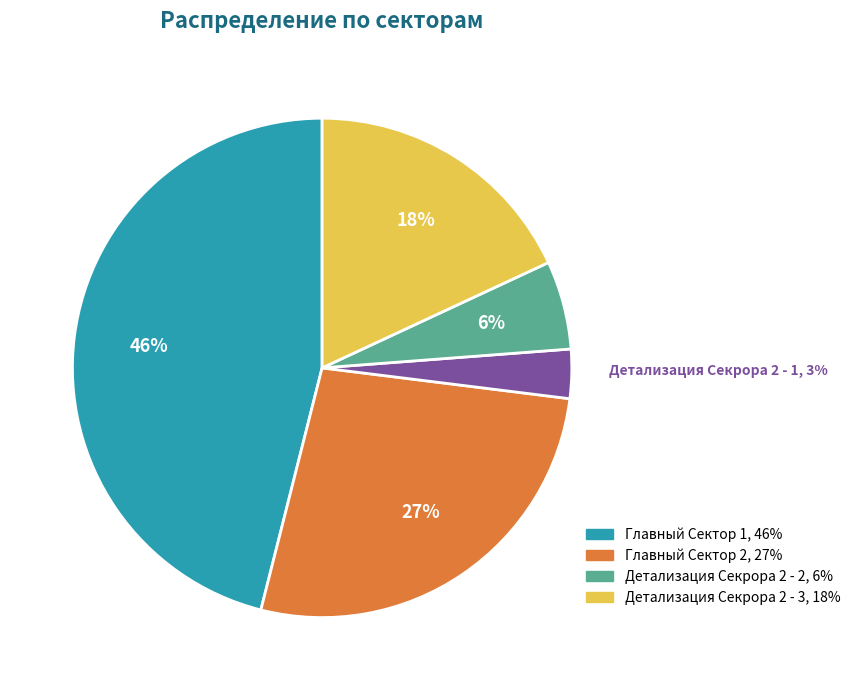

Count the number of slices in the pie.

5